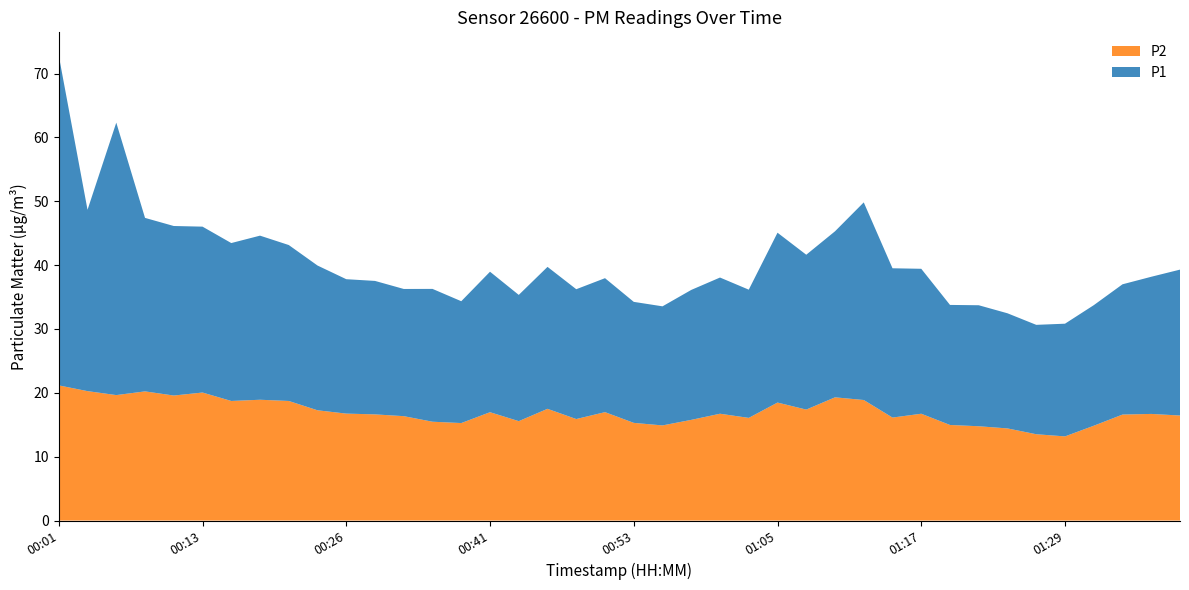

Reading right to left, transcribe all the data shown in this chart.

P1: 01:39=22.9	01:36=21.5	01:34=20.4	01:31=18.9	01:29=17.6	01:27=17.1	01:24=18.0	01:22=18.9	01:19=18.8	01:17=22.7	01:14=23.4	01:12=30.9	01:10=26.0	01:07=24.2	01:05=26.6	01:02=20.1	01:00=21.3	00:57=20.4	00:55=18.6	00:53=18.9	00:50=21.0	00:48=20.3	00:45=22.2	00:43=19.8	00:41=22.0	00:36=19.1	00:33=20.8	00:31=19.9	00:28=20.9	00:26=21.1	00:23=22.7	00:21=24.4	00:18=25.7	00:16=24.7	00:13=26.0	00:11=26.6	00:08=27.2	00:06=42.7	00:04=28.4	00:01=51.6
P2: 01:39=16.4	01:36=16.7	01:34=16.6	01:31=14.8	01:29=13.2	01:27=13.5	01:24=14.4	01:22=14.8	01:19=15.0	01:17=16.7	01:14=16.1	01:12=18.9	01:10=19.3	01:07=17.4	01:05=18.5	01:02=16.1	01:00=16.7	00:57=15.8	00:55=14.9	00:53=15.3	00:50=17.0	00:48=15.9	00:45=17.5	00:43=15.6	00:41=17.0	00:36=15.3	00:33=15.5	00:31=16.4	00:28=16.6	00:26=16.8	00:23=17.3	00:21=18.7	00:18=18.9	00:16=18.7	00:13=20.1	00:11=19.6	00:08=20.2	00:06=19.6	00:04=20.3	00:01=21.2